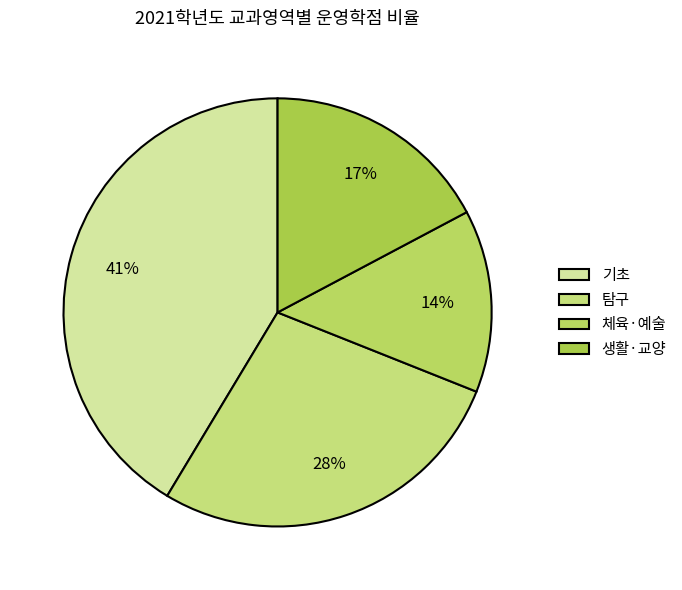

Is there any slice that represents more than half of the pie?

No